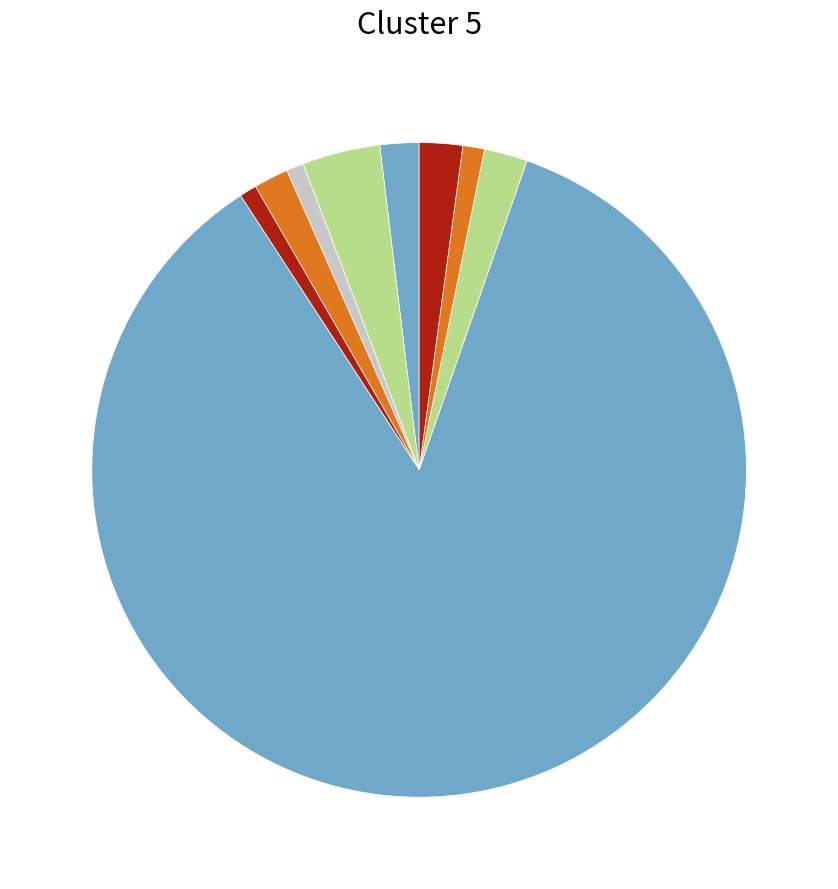

What is the smallest slice in the pie chart?

con_3005